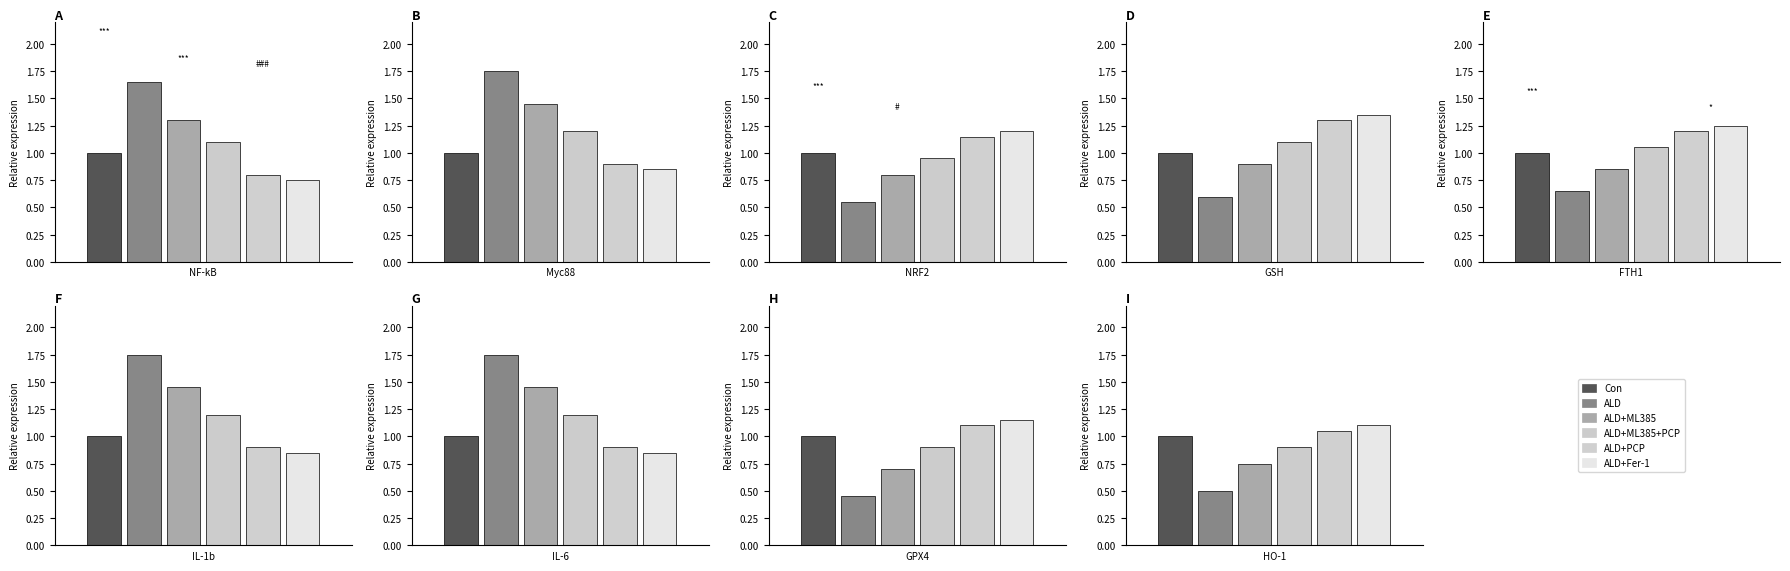

How many data points in ALD+ML385+PCP are above 1?

6